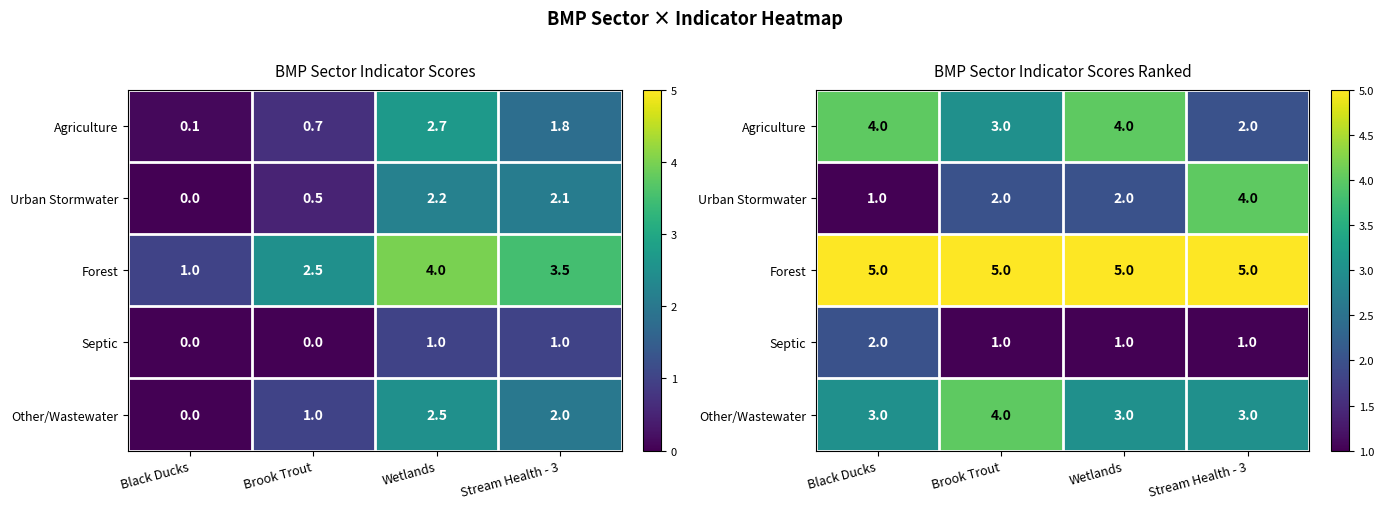

Which has a higher value, Black Ducks or Brook Trout?

Black Ducks